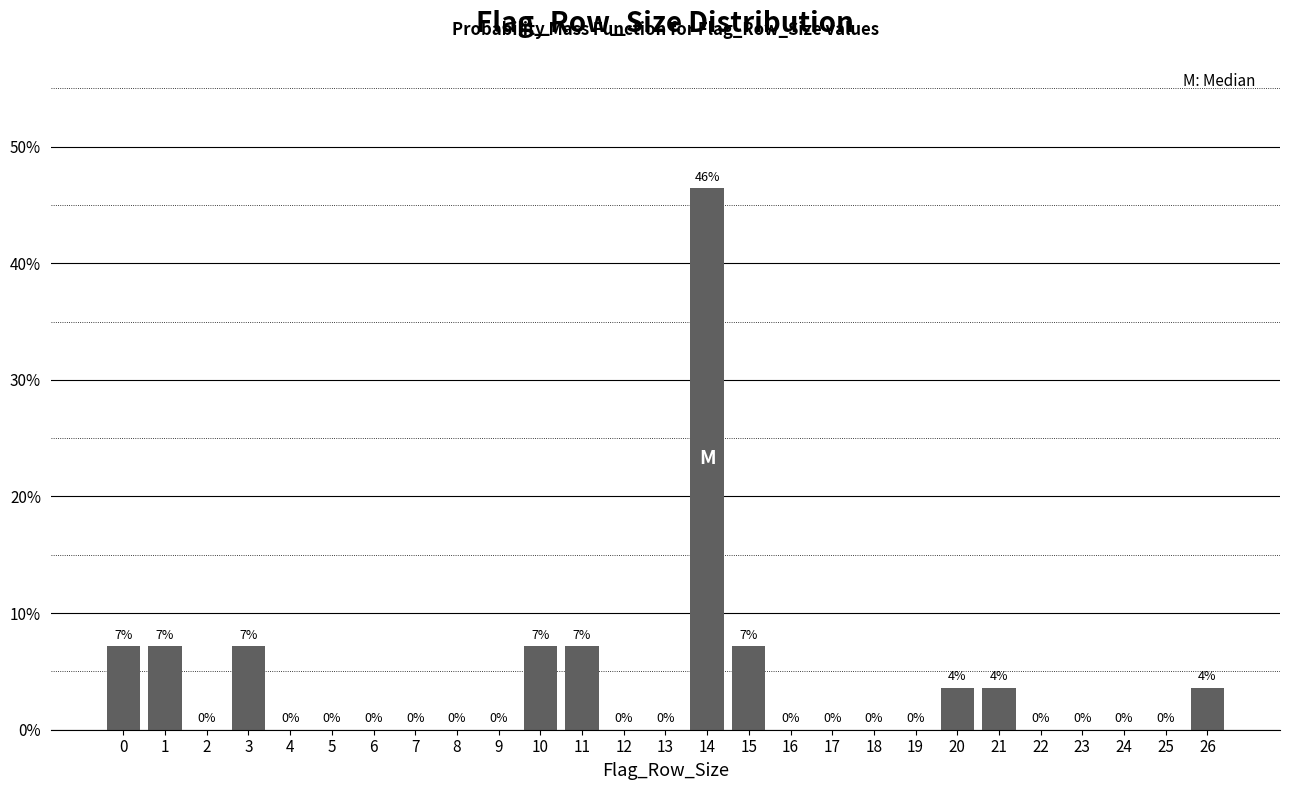

What is the approximate value at 14?

46.4